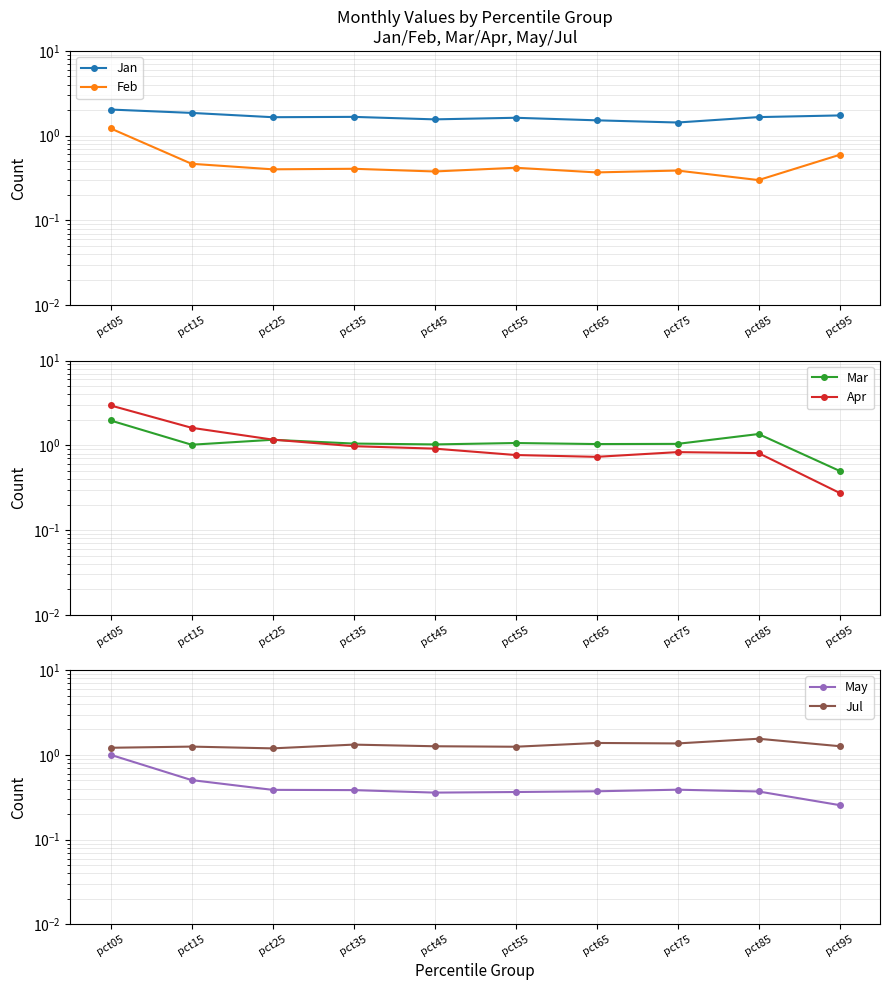

True or false: May has more than 2 interior local peaks.

False